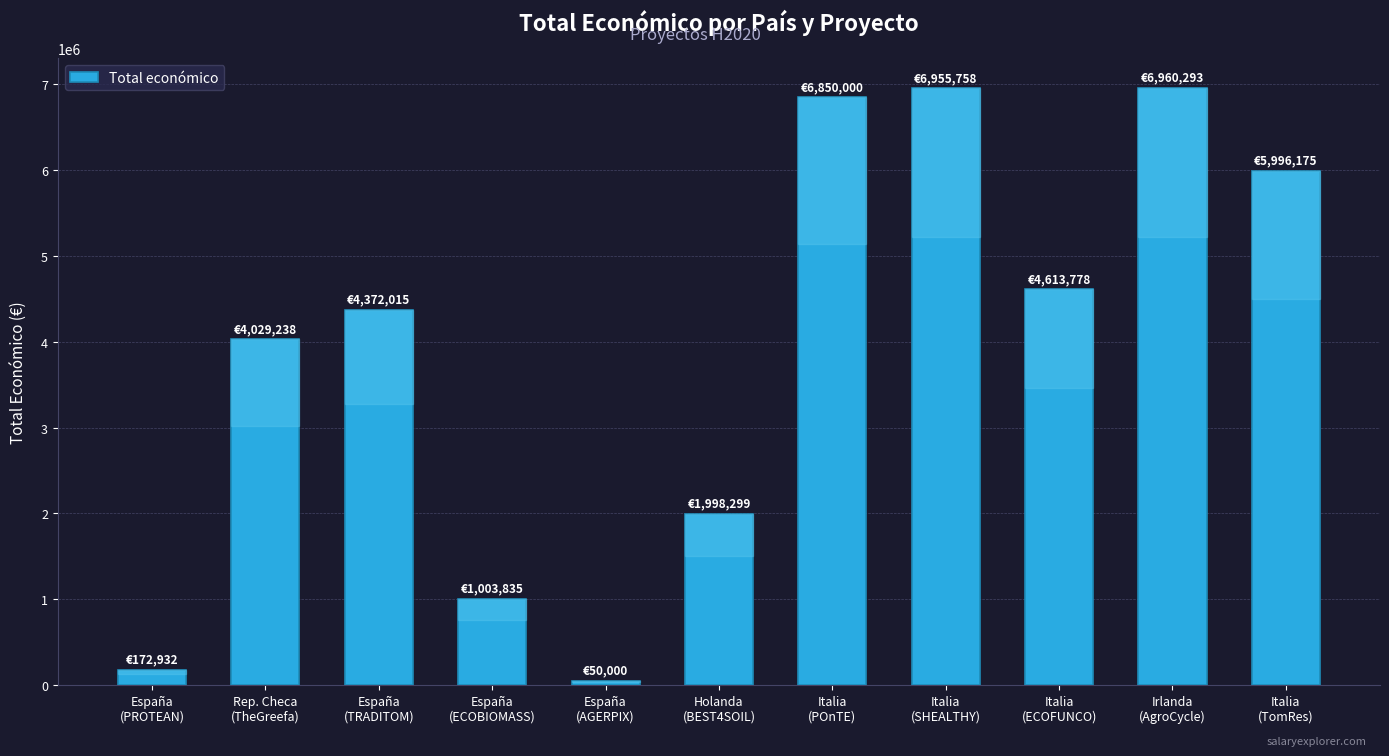

What is the sum of all values?

43002323